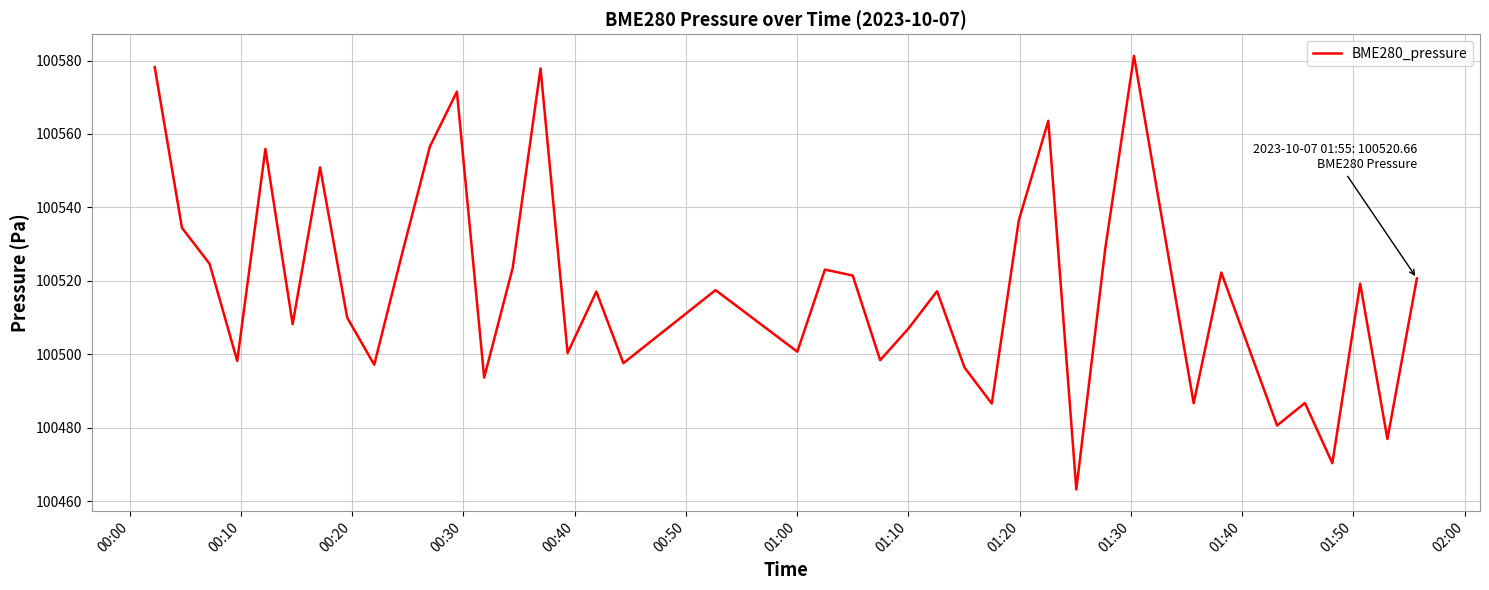

What is the difference between the maximum and minimum values?

118.1